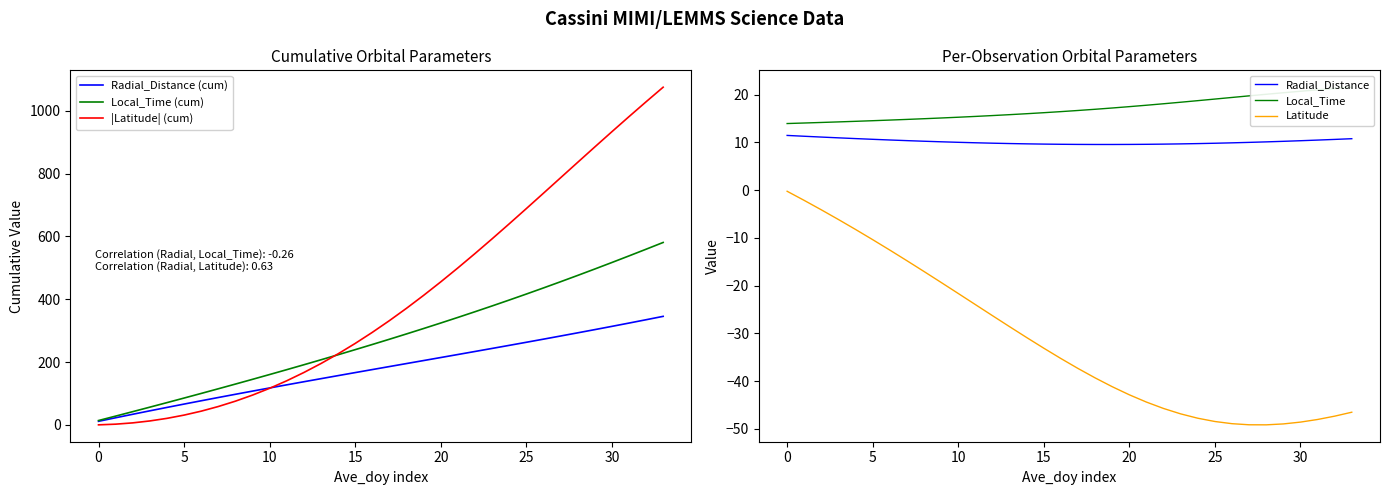

The value of Radial_Distance at 10 is 4.2. True or false?

False